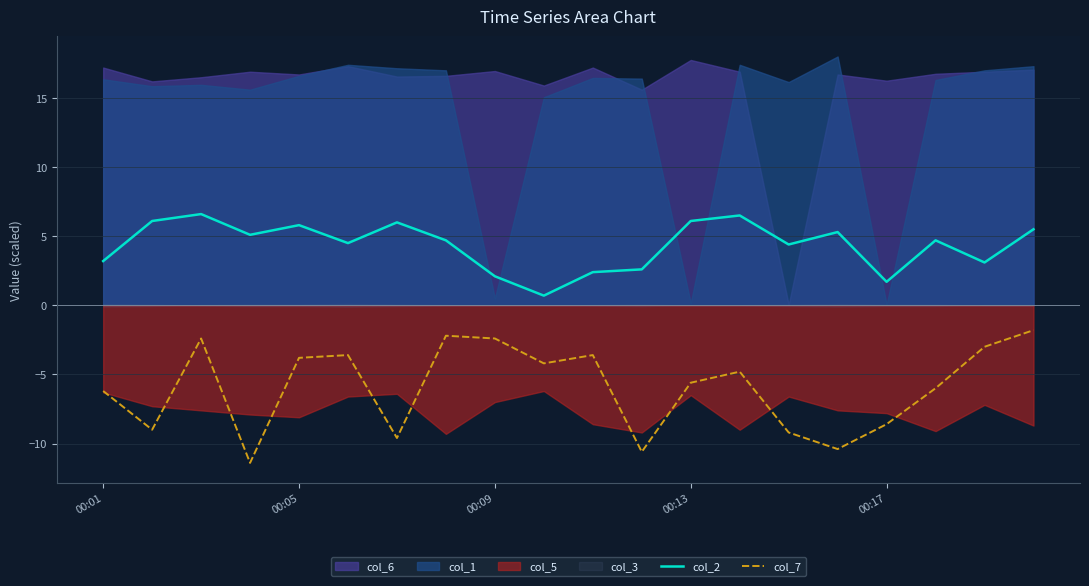

True or false: col_7 and col_2 intersect in this chart.

False